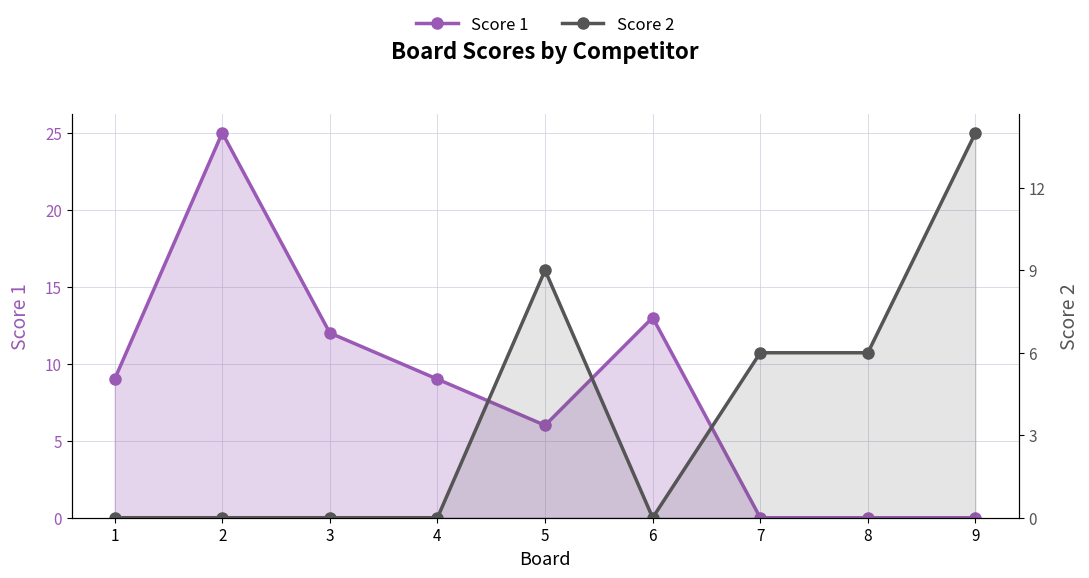

How many interior local valleys does the Score 2 series have?

1